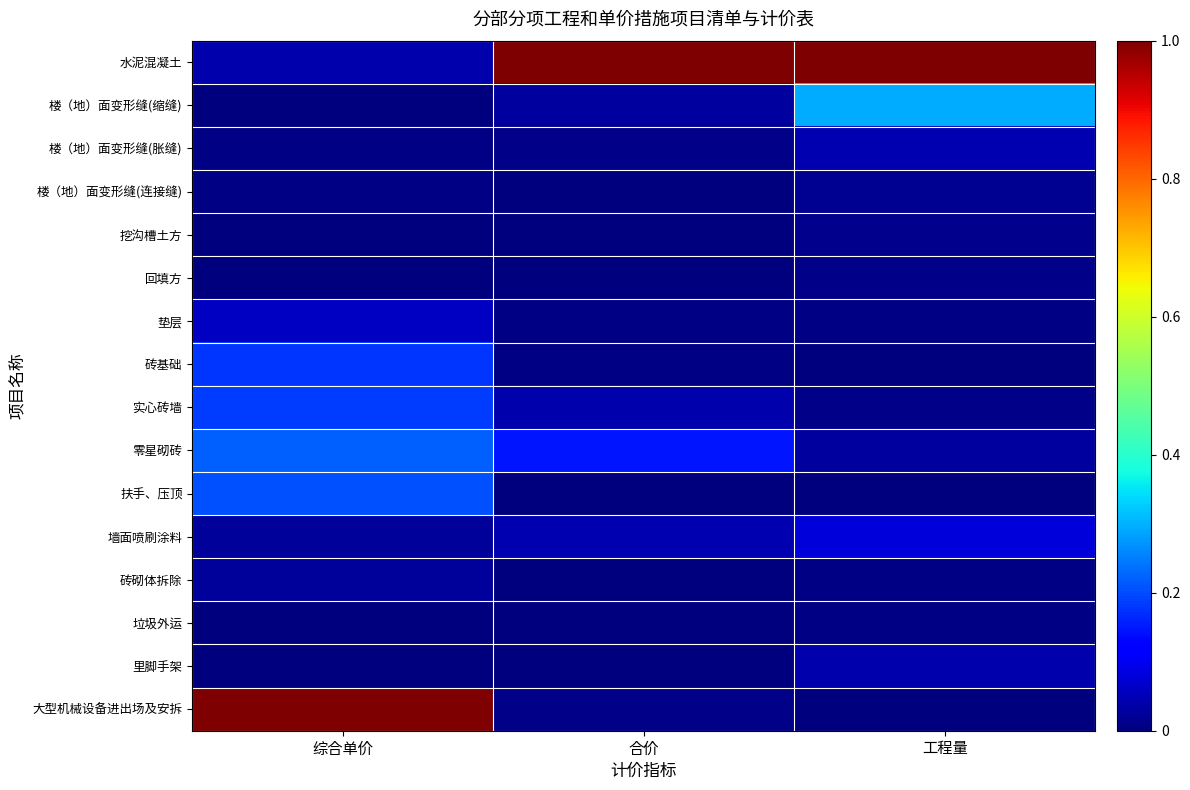

Which series has the largest total across all categories?

水泥混凝土